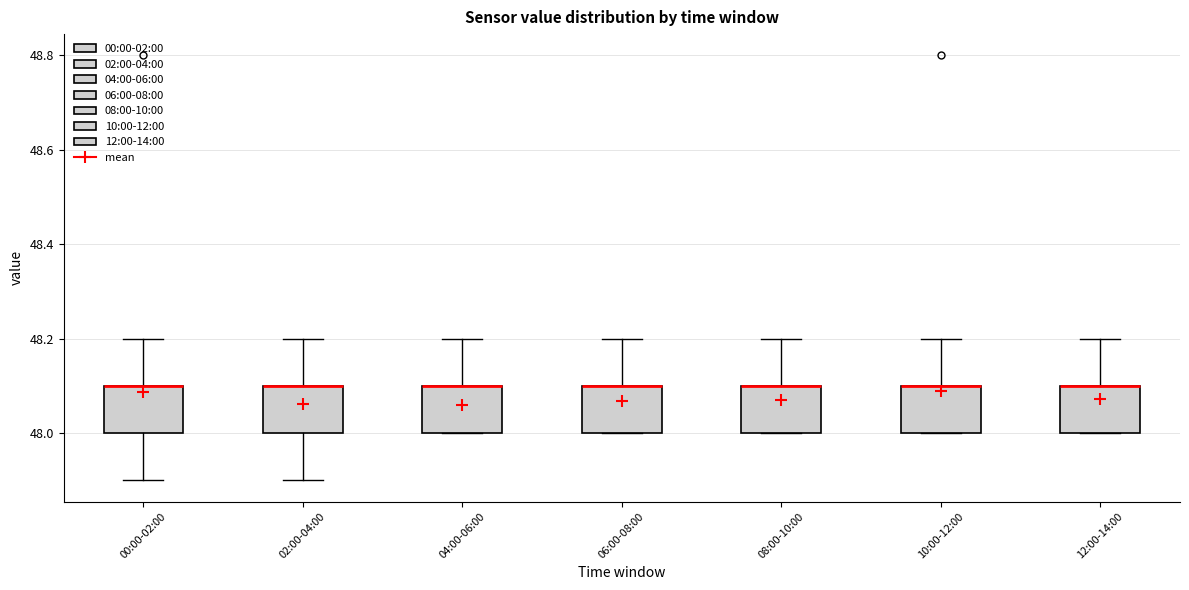

Where does the upper whisker of the box for 10:00-12:00 end on the y-axis? The values are not printed on the chart, so give them approximately, as read against the axis.

48.2